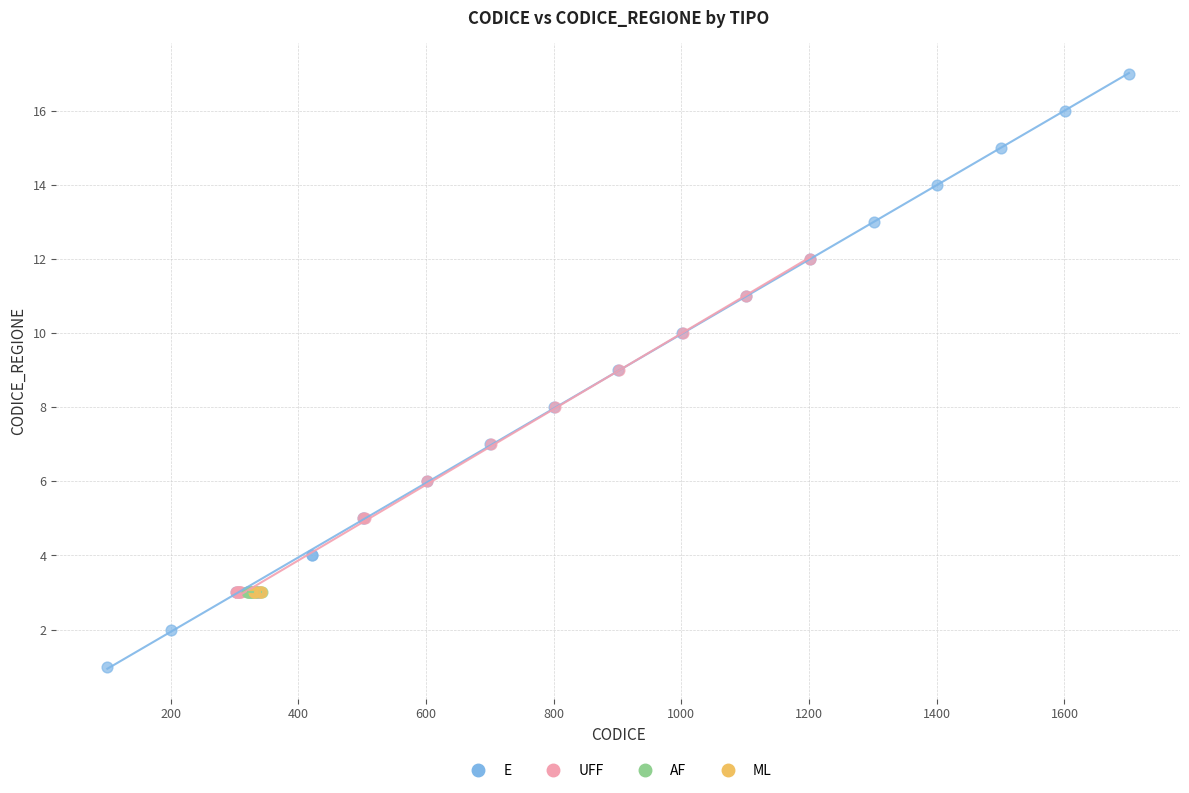

Which series contains the highest Y value?

E